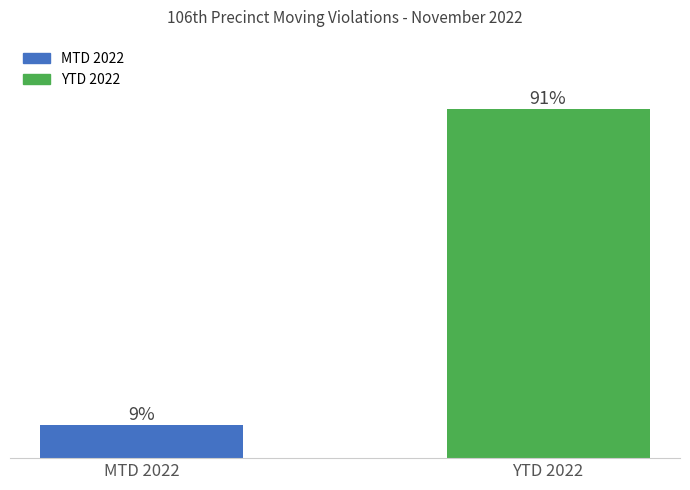

Between YTD 2022 and MTD 2022, which is larger?

YTD 2022